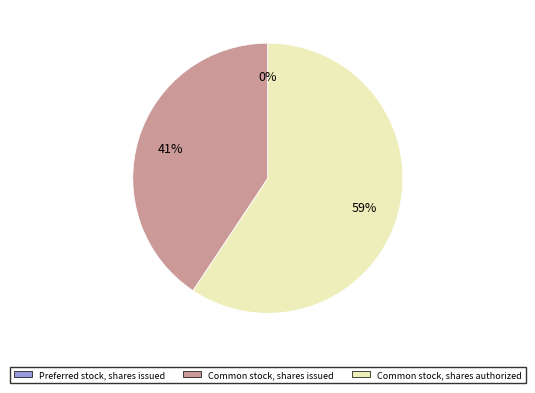

Approximately how many times larger is the value at Common stock, shares issued compared to Common stock, shares authorized?

0.7